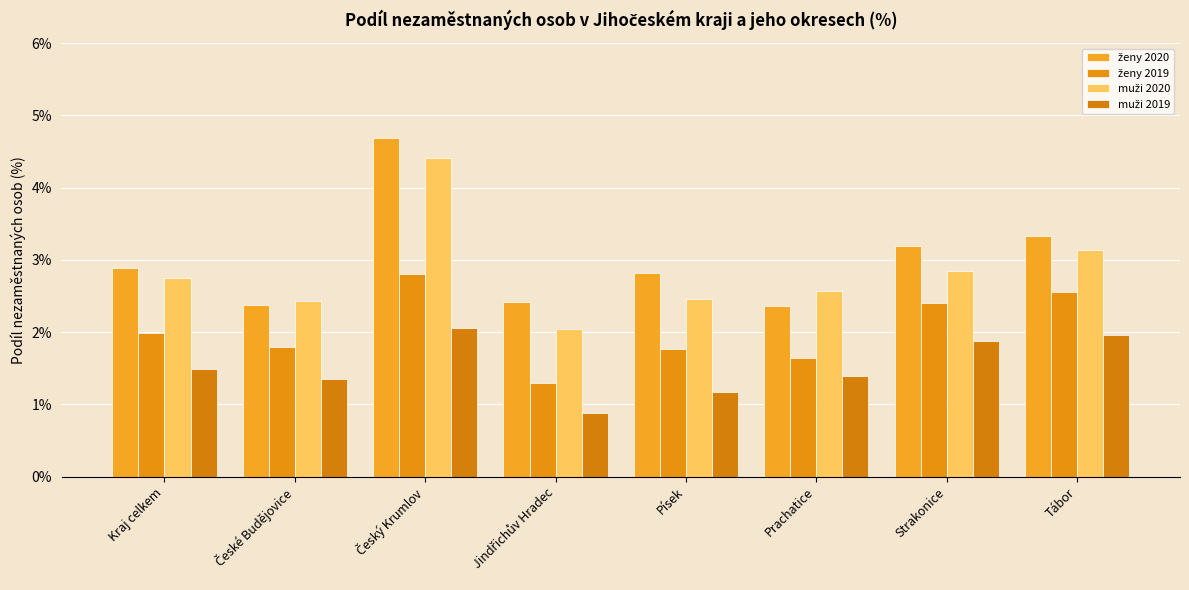

What value does the ženy 2019 series have at Strakonice?

2.4